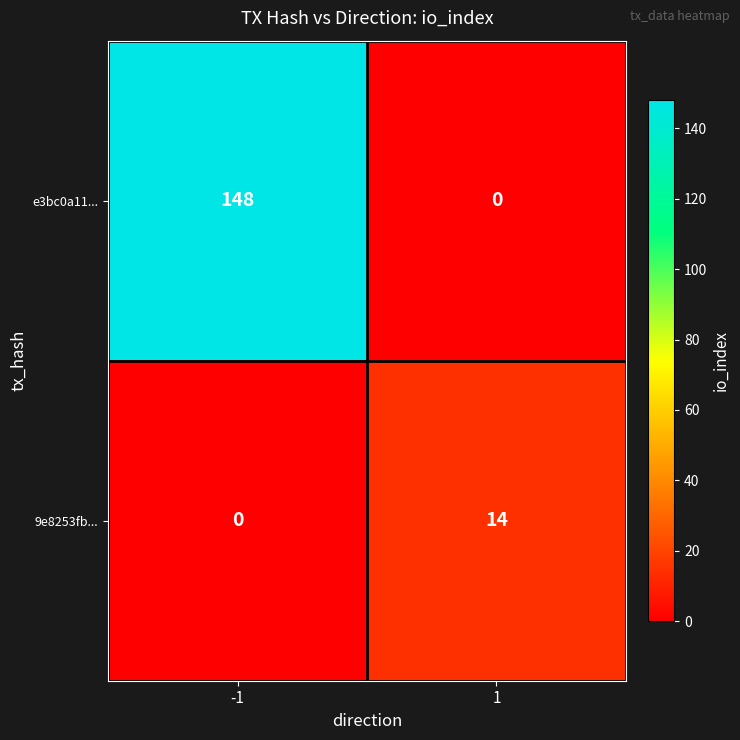

Which series has the widest spread of values?

e3bc0a11...